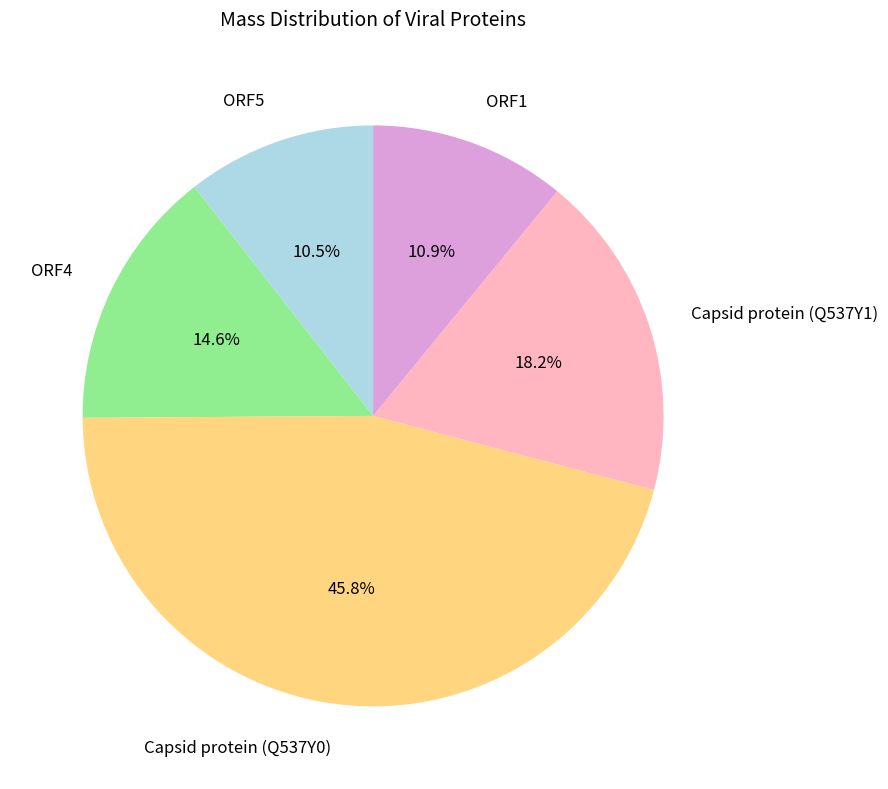

How much of the chart is everything except Capsid protein (Q537Y1)?

81.8%